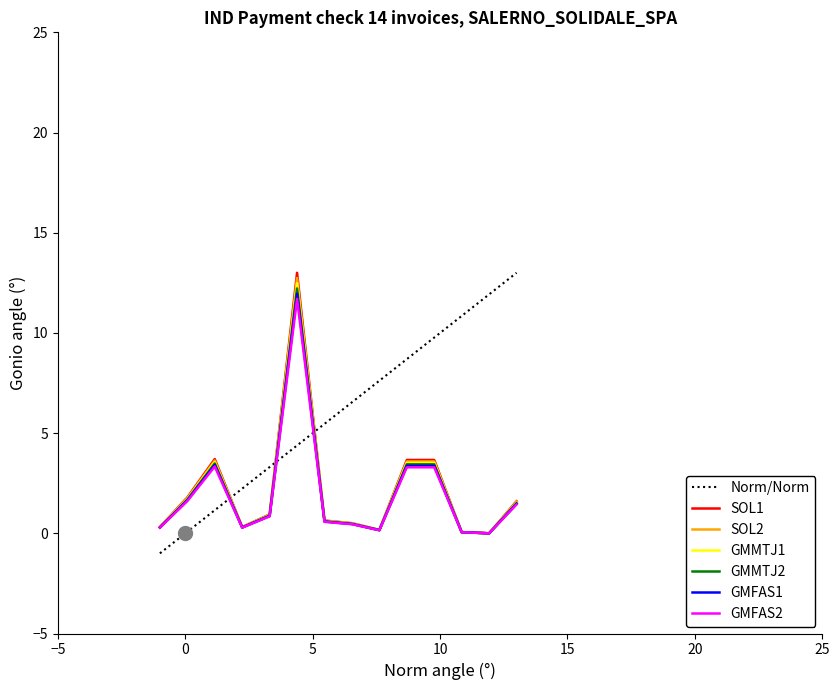

True or false: GMFAS1 has a value of 0.2 at 9.

True